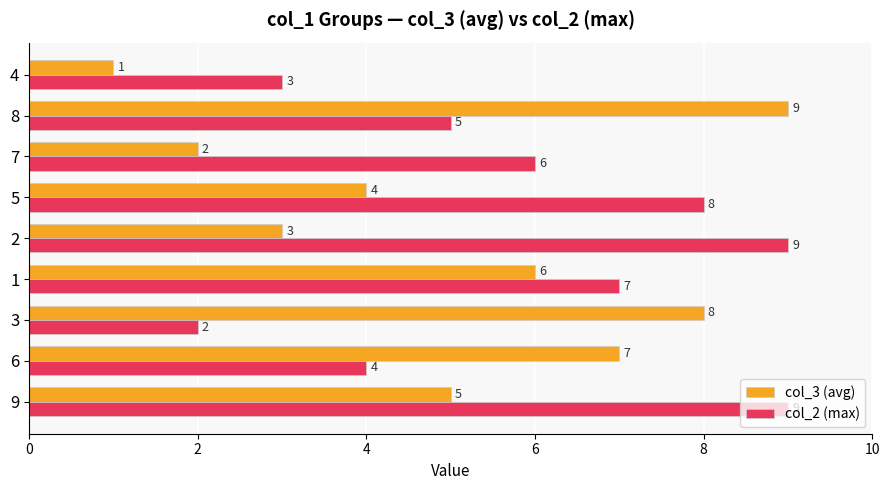

What value does the col_3 (avg) series have at 2?

3